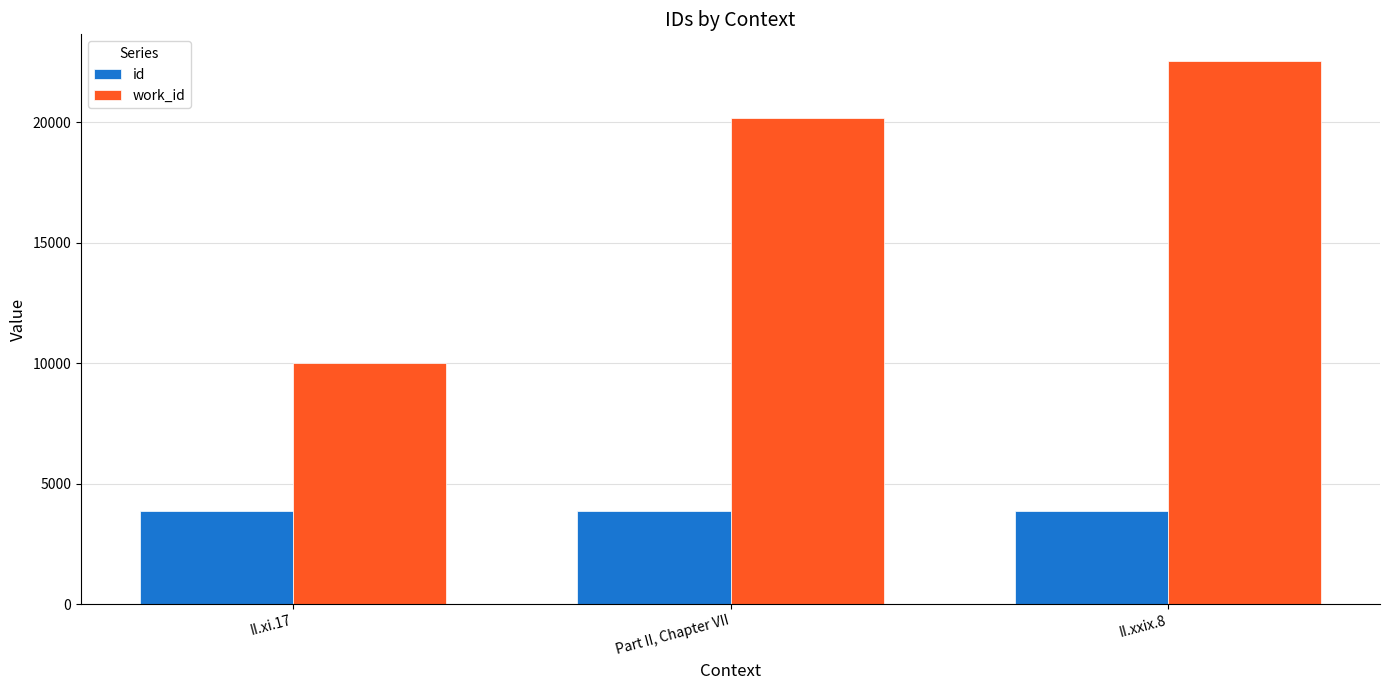

How many series are shown in this chart?

2